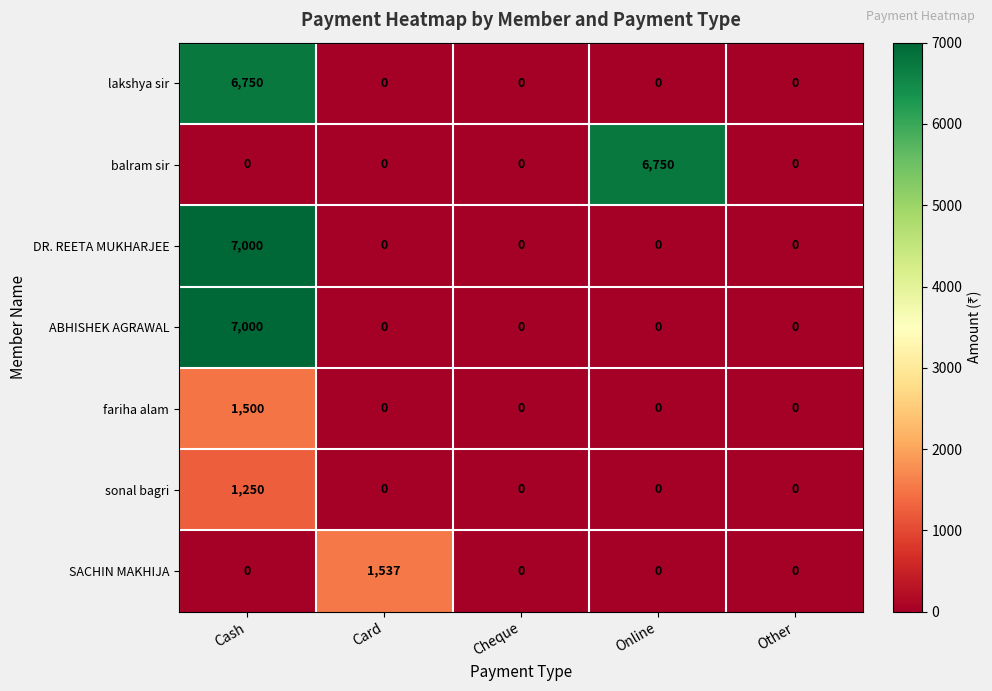

What is the difference between the highest and lowest values at Card?

1537